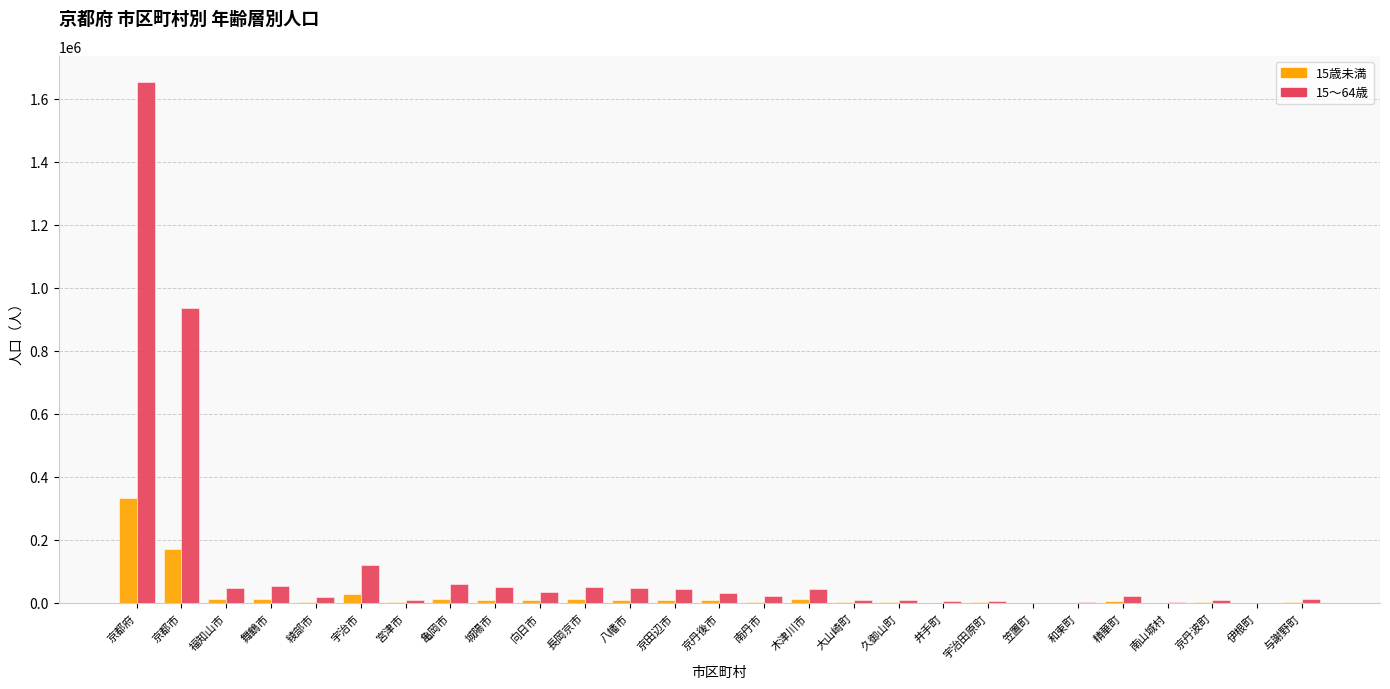

At which category is the sum across all series the highest?

京都府